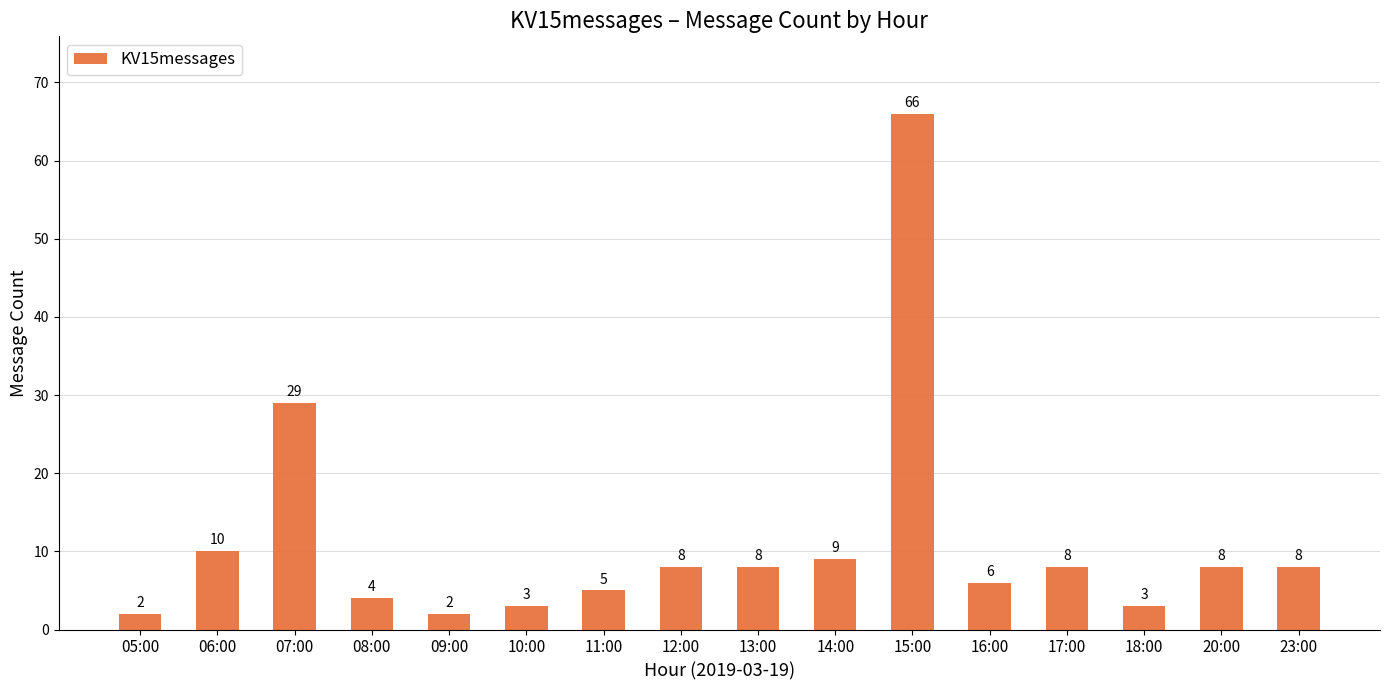

What is the difference between the values at 06:00 and 05:00?

8